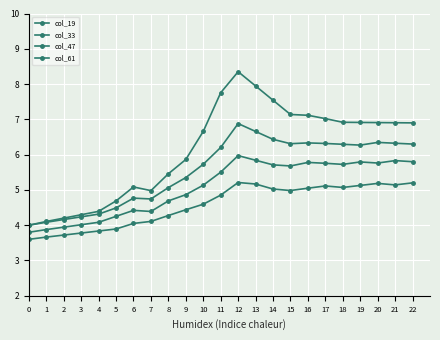

How many data points does each series have?

23